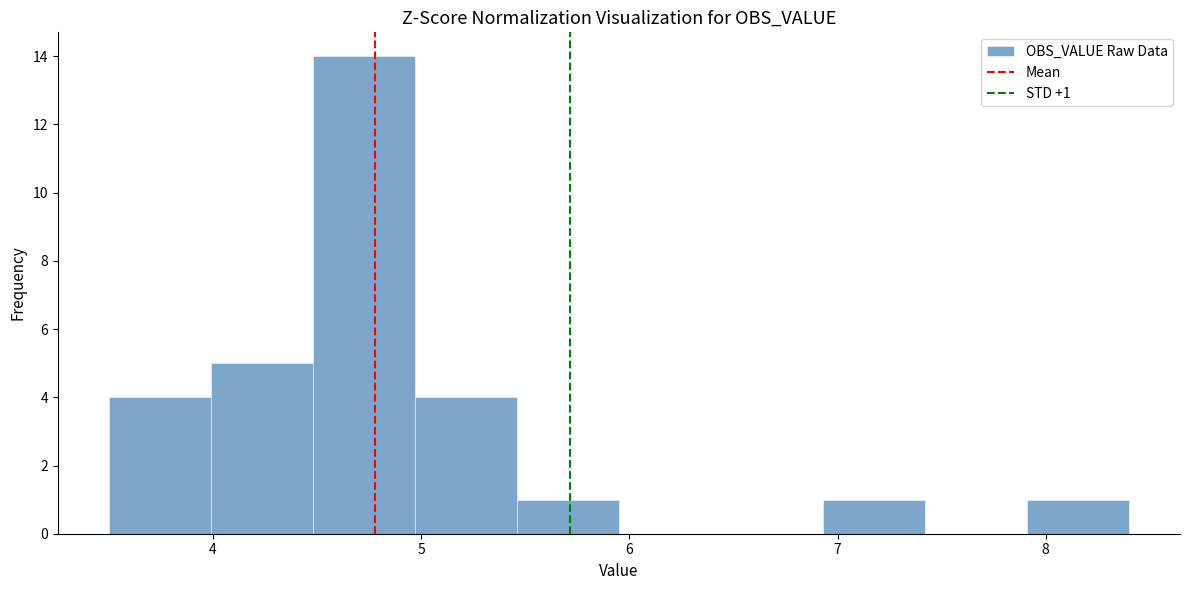

Which range on the x-axis has the tallest bar?

4.48 to 4.97